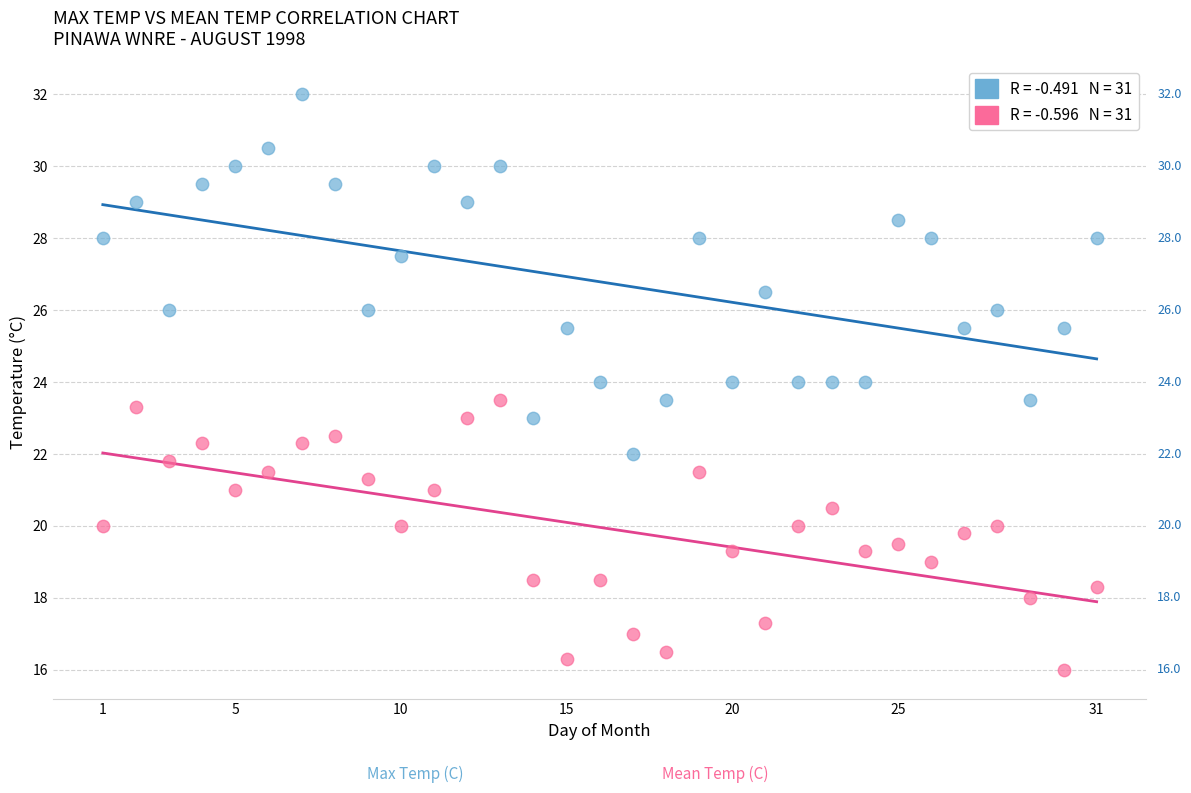

Across all data points, what is the range of X values (max minus min)?

30.0